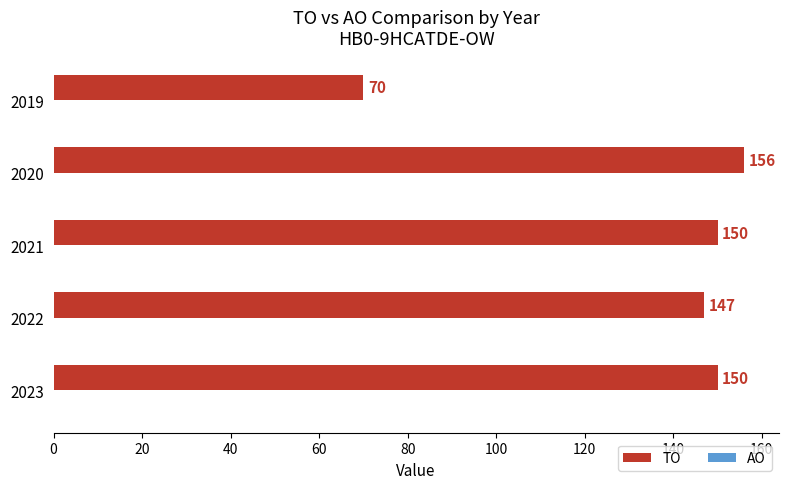

Does the chart contain any negative values?

No